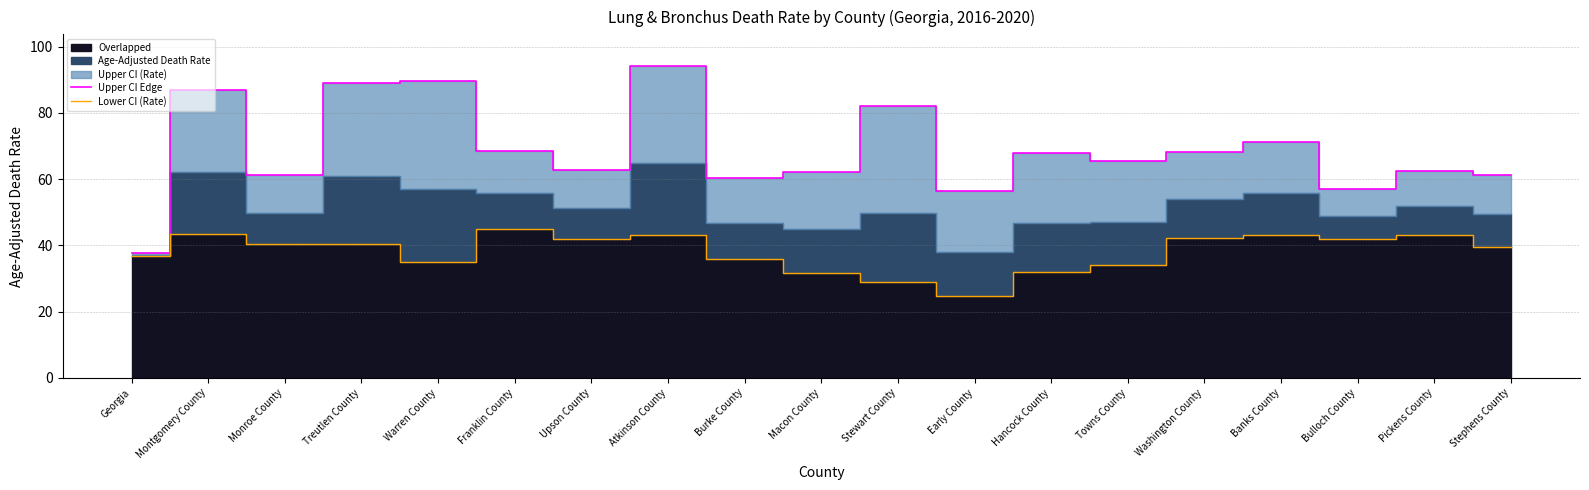

True or false: Lower CI (Rate) and Upper CI Edge intersect in this chart.

False